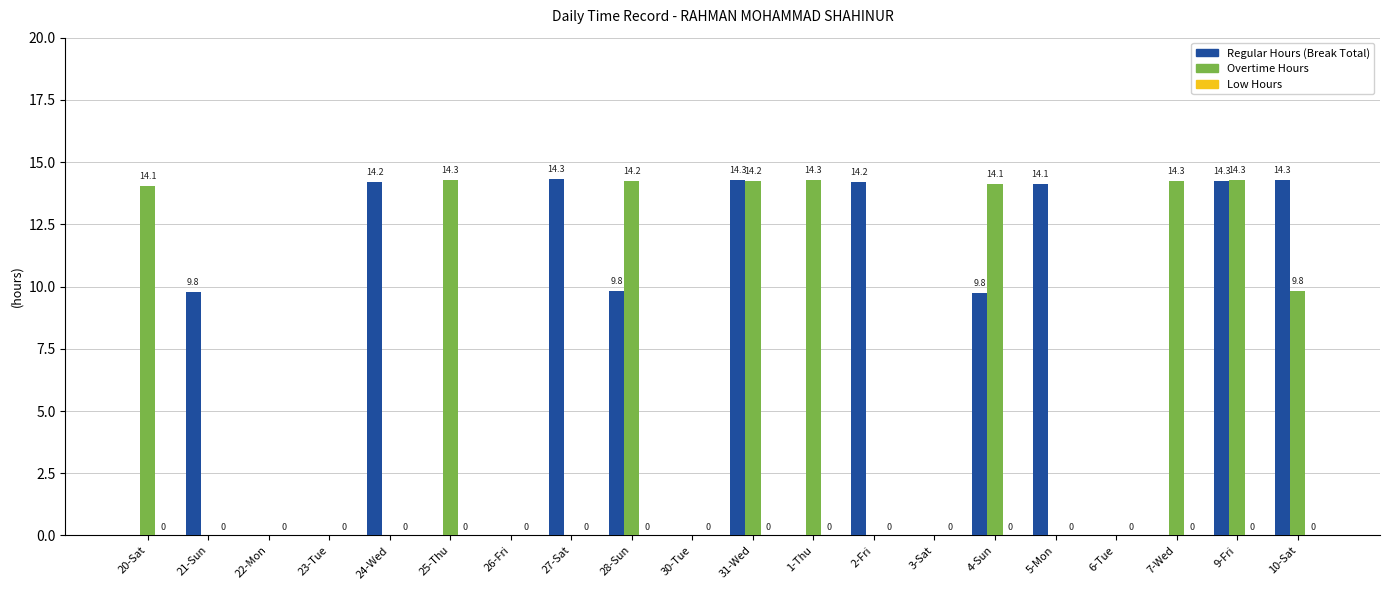

How many categories are shown in the chart?

20